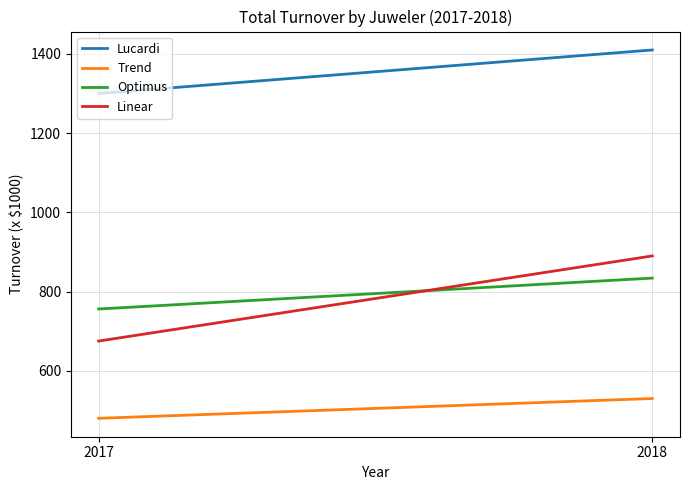

What value does the Lucardi series have at 2017?

1300